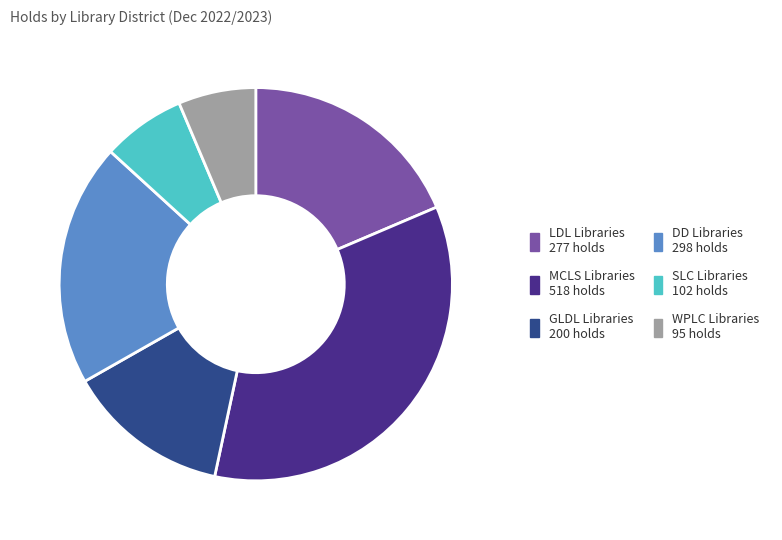

Between DD Libraries and LDL Libraries, which is larger?

DD Libraries